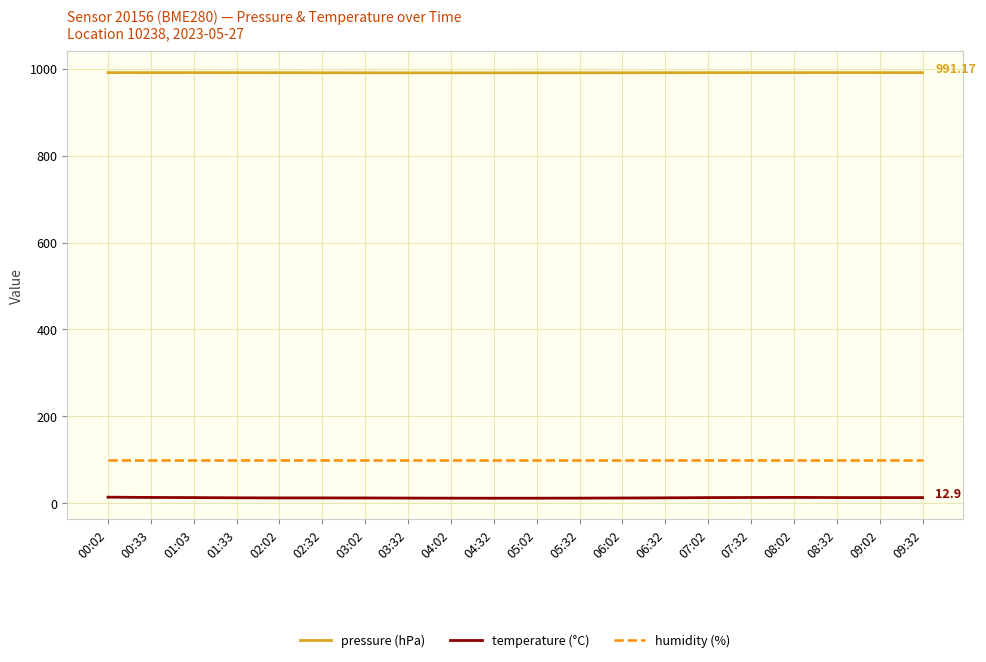

Rank the series by their maximum value, from highest to lowest.

pressure (hPa), humidity (%), temperature (°C)